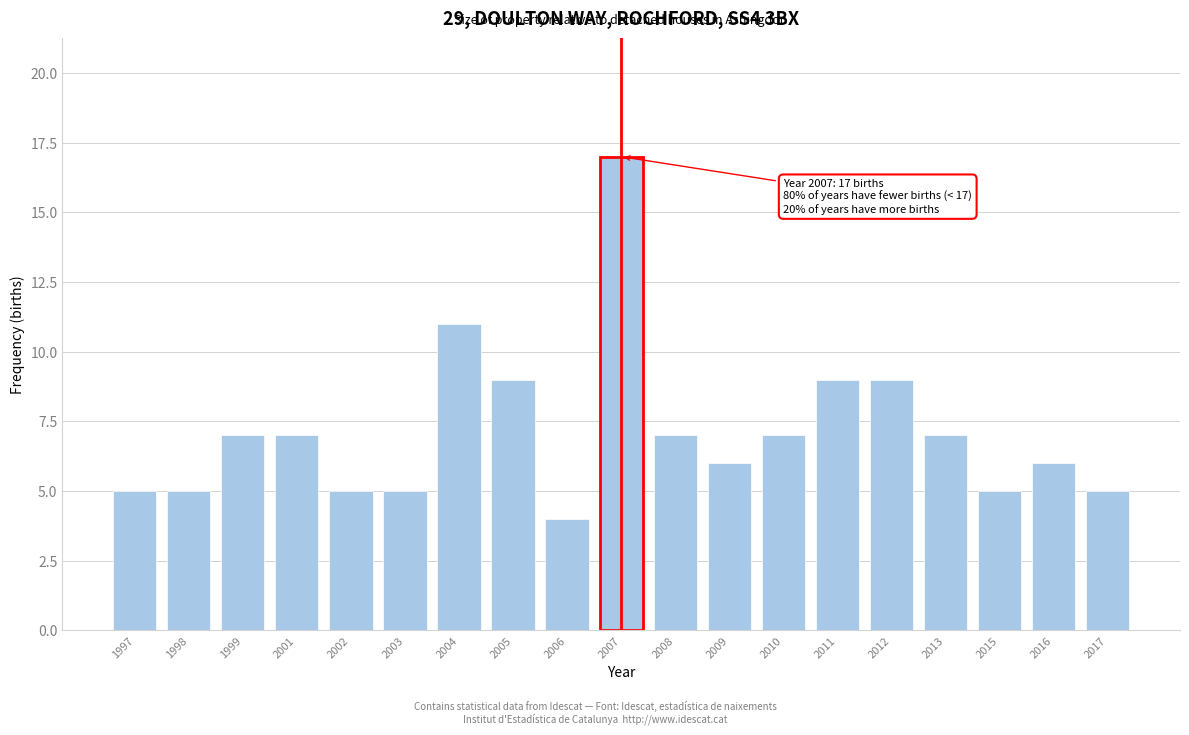

Reading right to left, list all the values displayed in this chart.

5	6	5	7	9	9	7	6	7	17	4	9	11	5	5	7	7	5	5